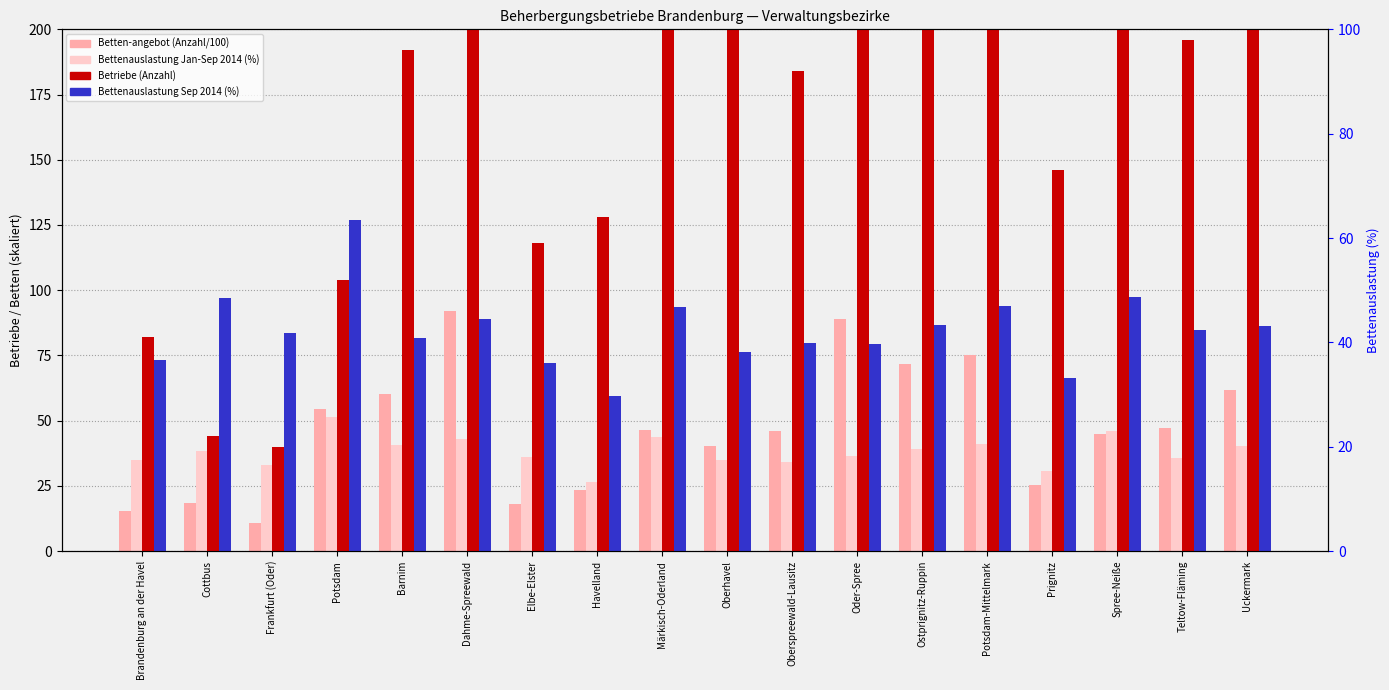

What position from the right is Spree-Neiße?

3